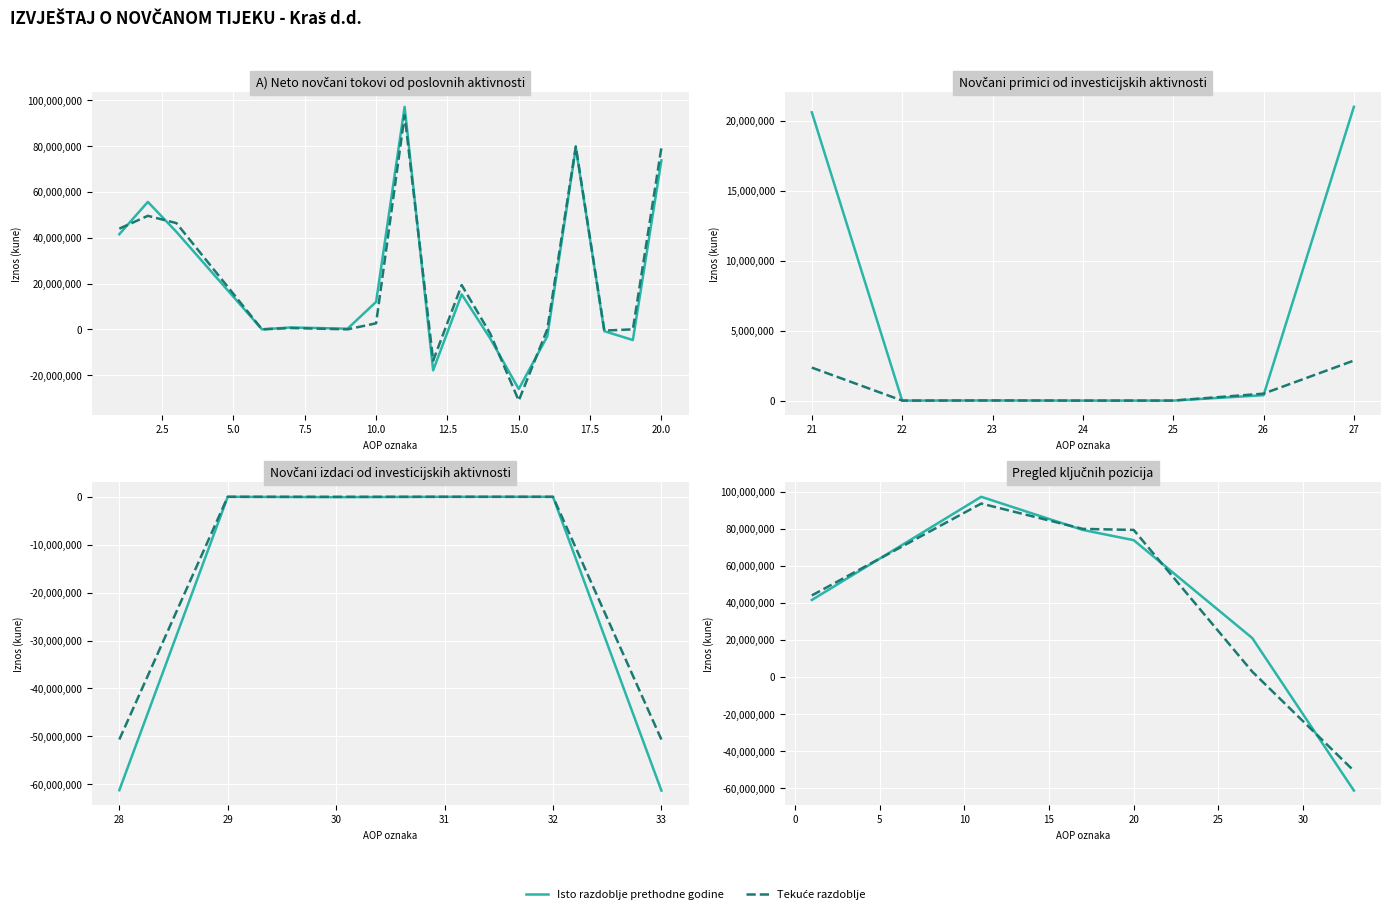

What is the total value across all series at 2.5?

190789816